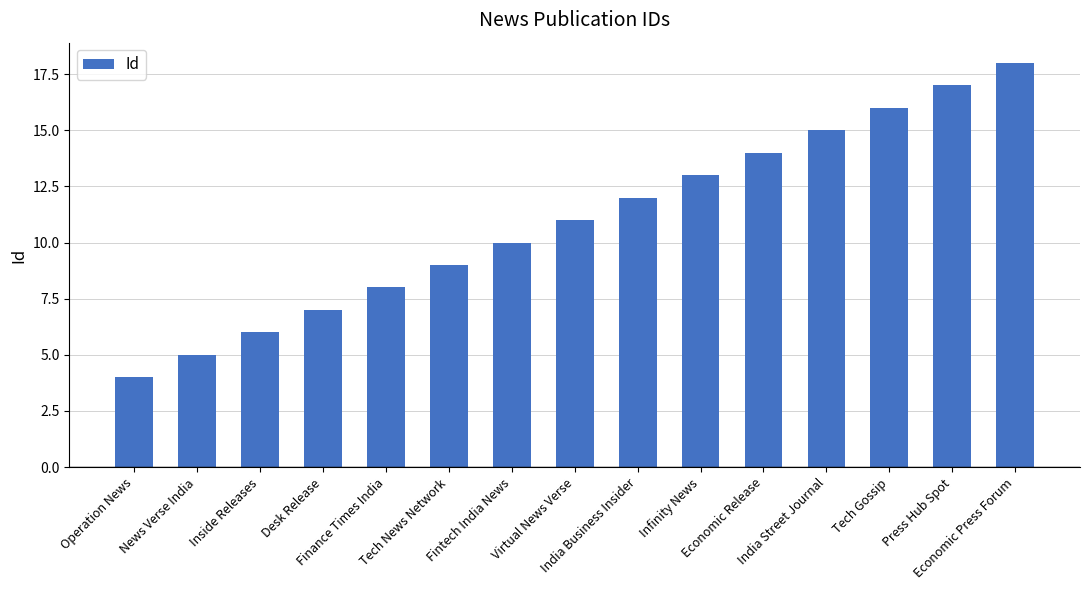

What is the label of the 11th bar from the right?

Finance Times India